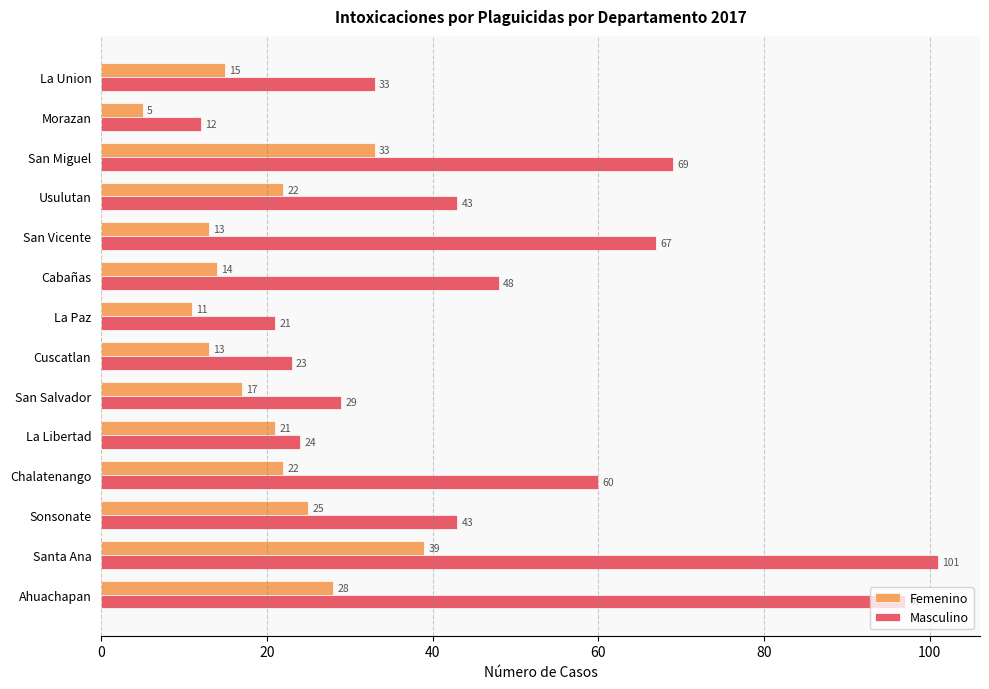

At which category is the sum across all series the highest?

Santa Ana